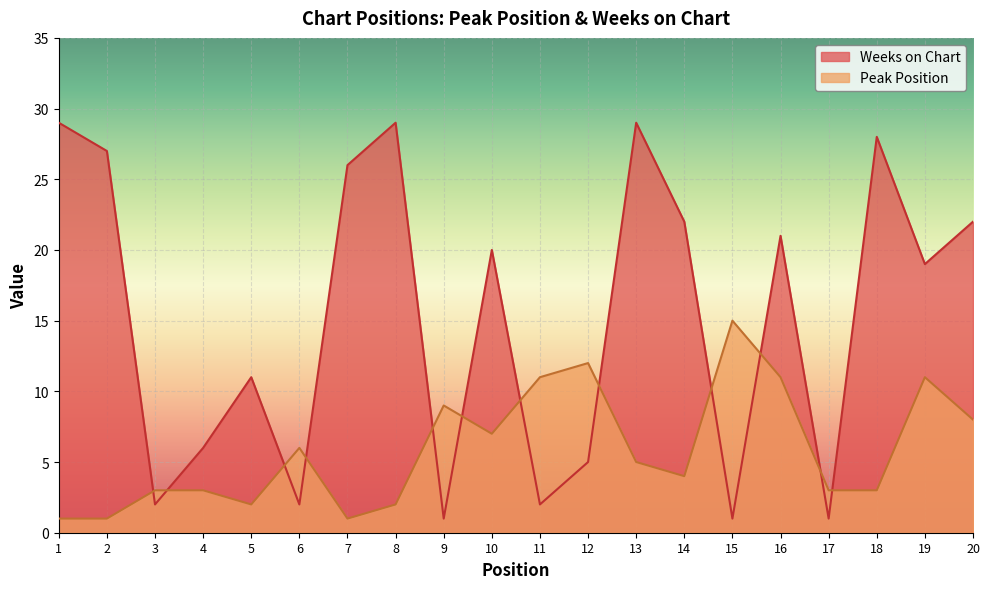

The Peak Position series shows 3 at 5. True or false?

False